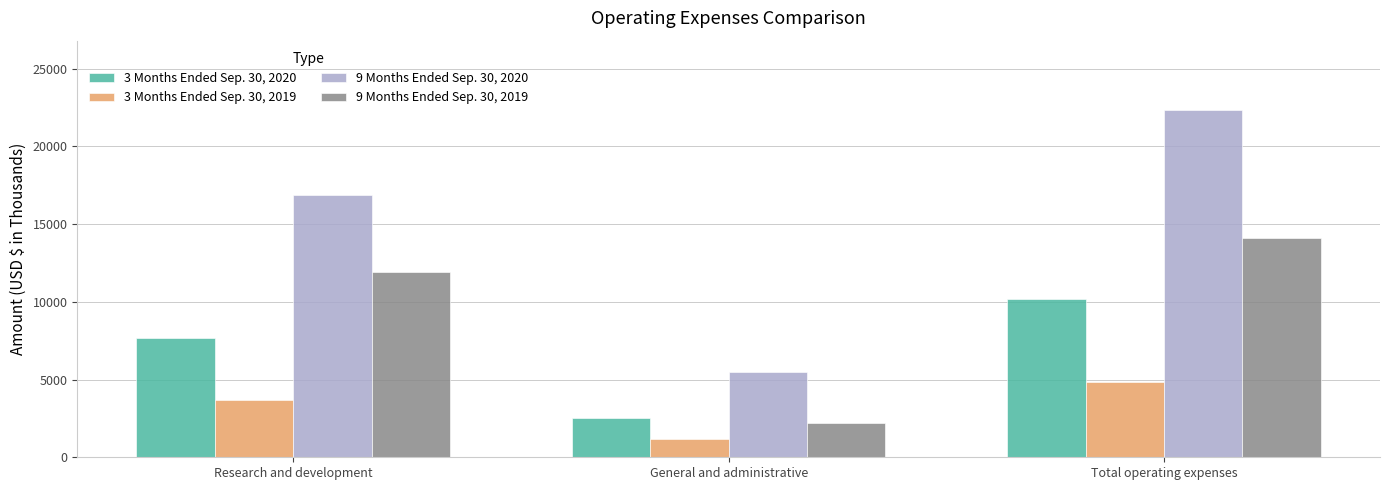

At which category does the chart reach its minimum across all series?

General and administrative